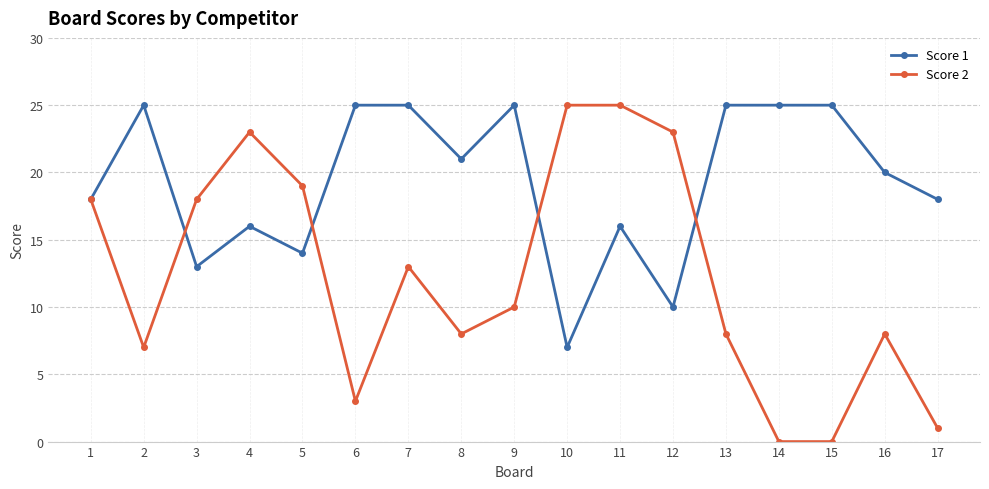

Rank the series by their average value, from lowest to highest.

Score 2, Score 1